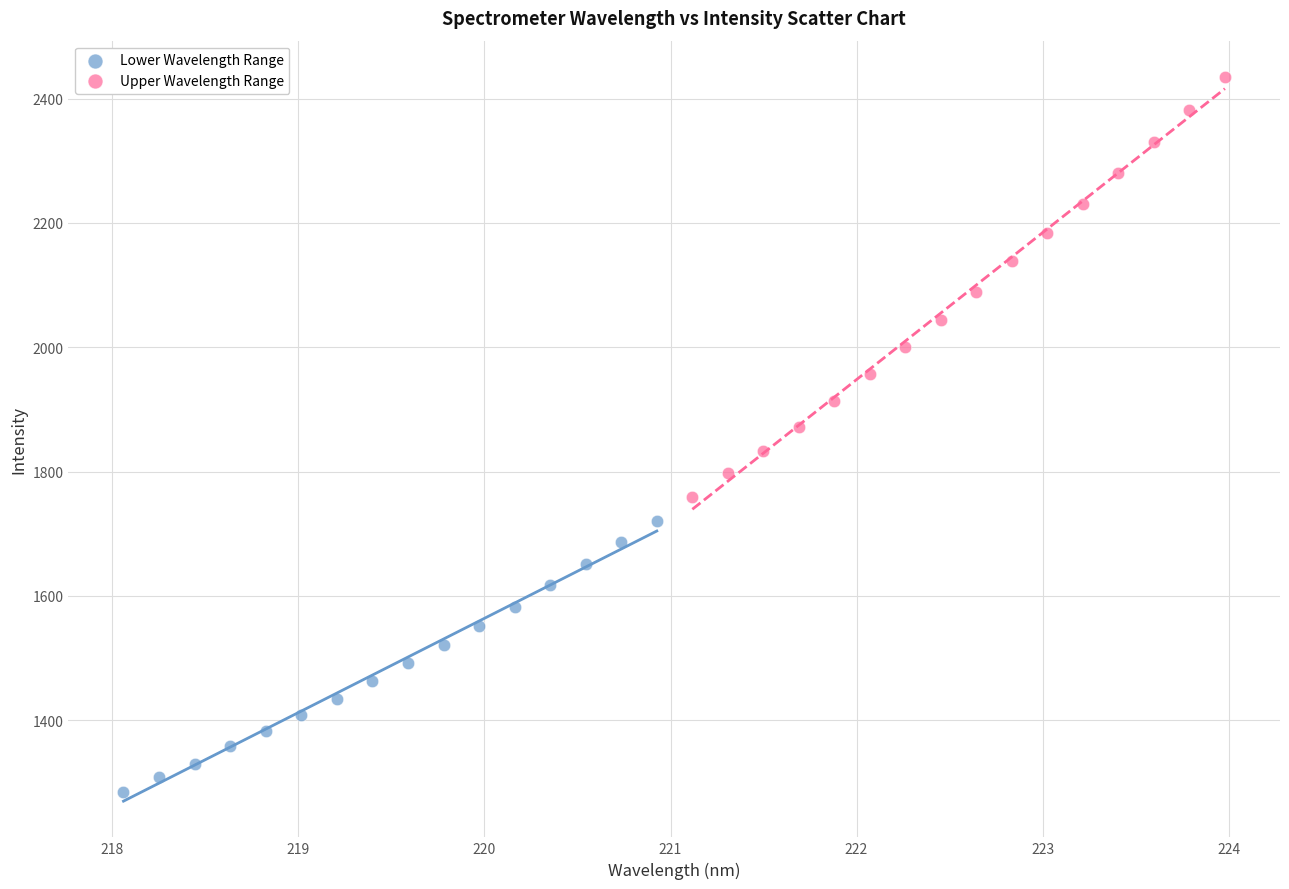

Which series reaches the minimum Y coordinate?

Lower Wavelength Range